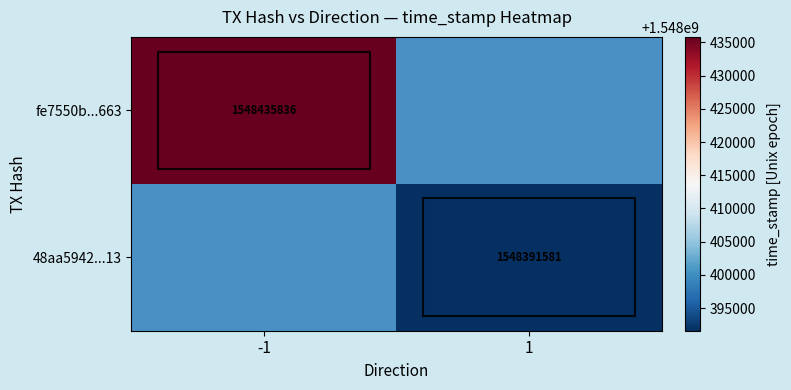

The value of fe7550b...663 at -1 is 1548435836. True or false?

True